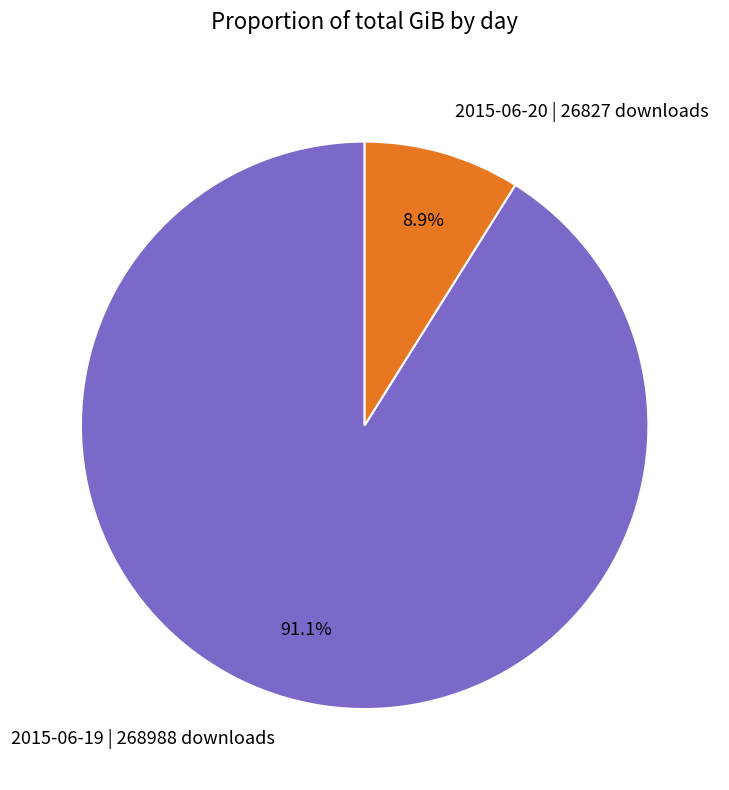

Is it true that 2015-06-20 | 26827 downloads is 1% of the pie?

False